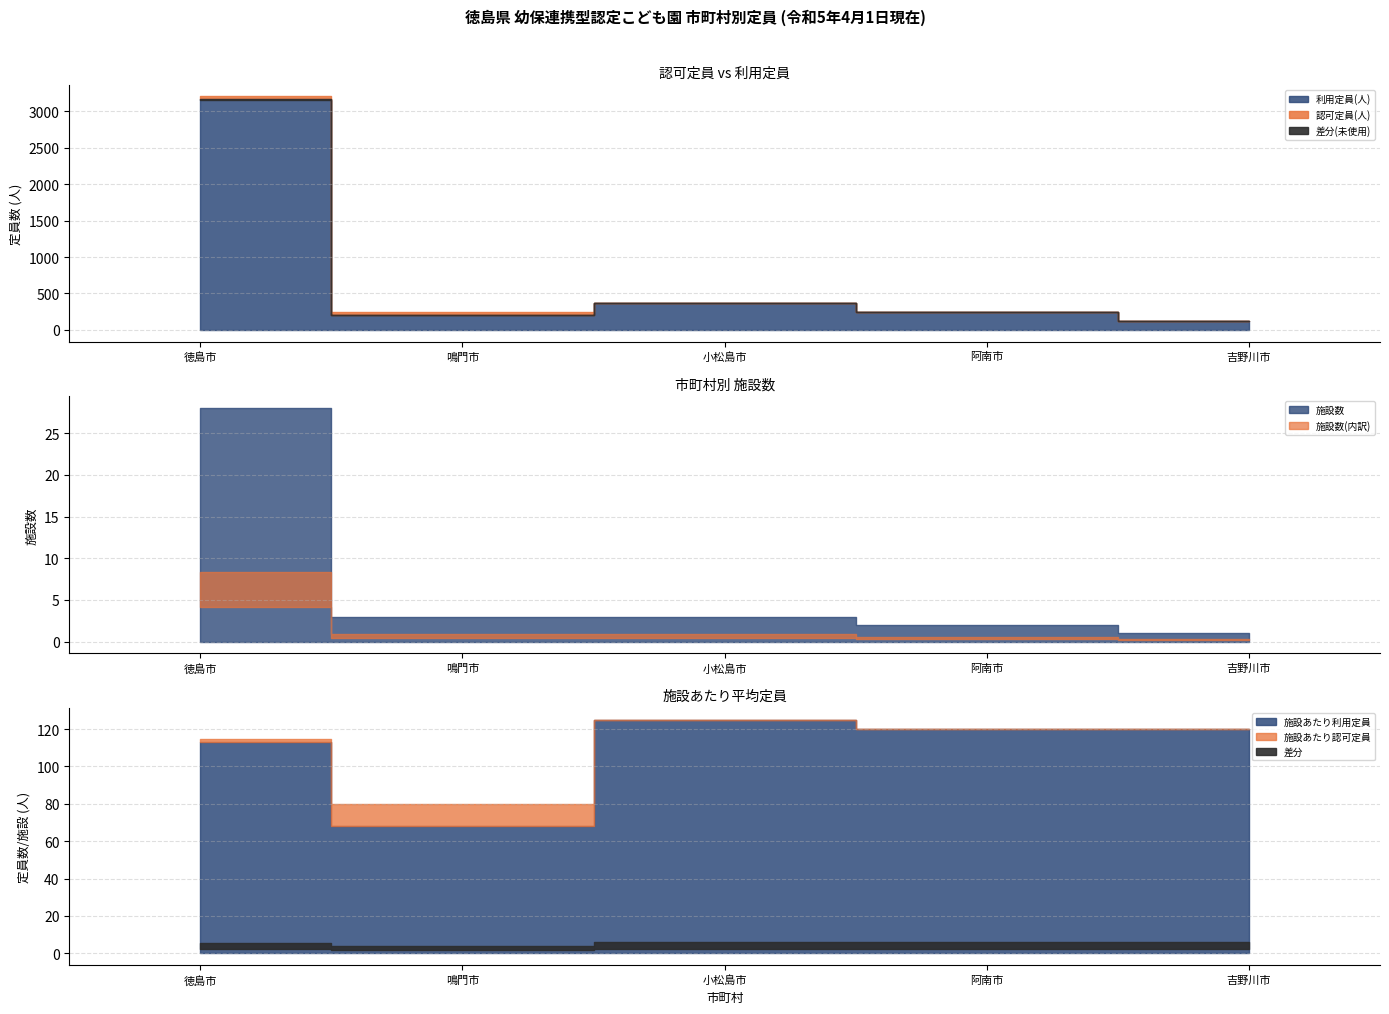

Does the chart display data point markers on the line(s)?

No